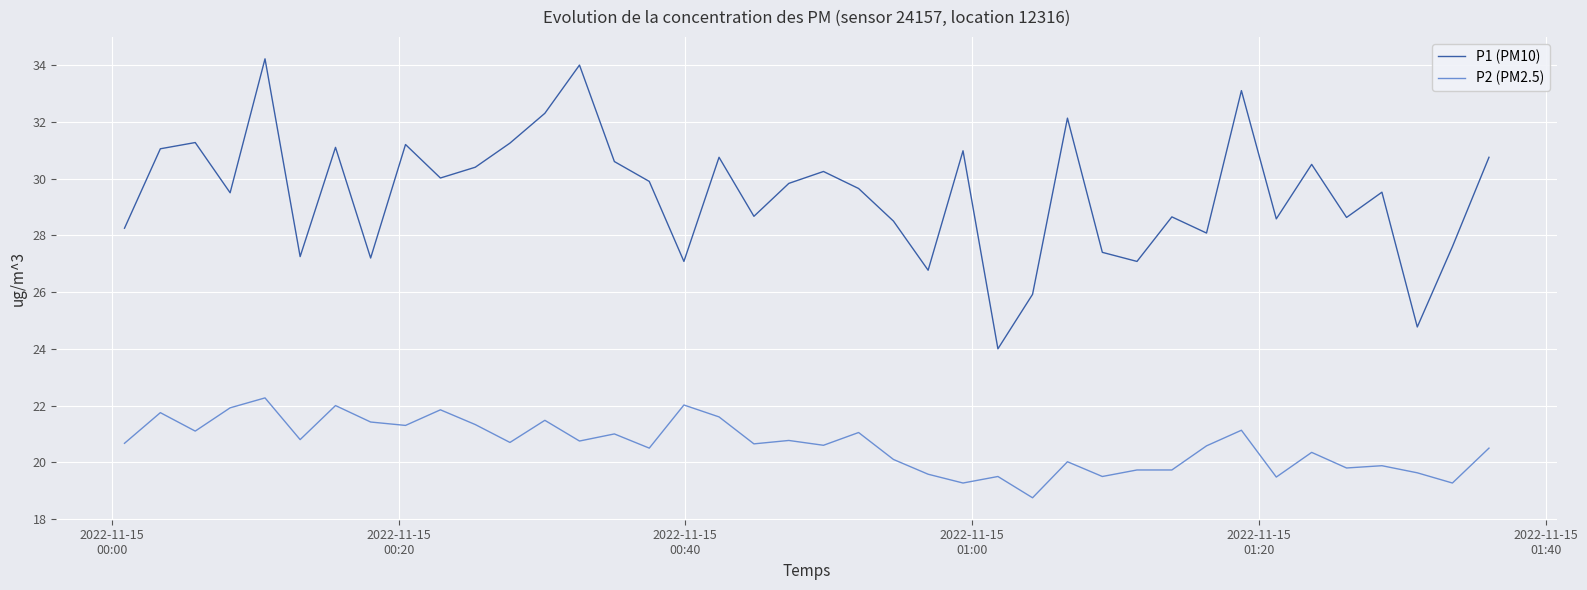

Which series has the largest total across all categories?

P1 (PM10)